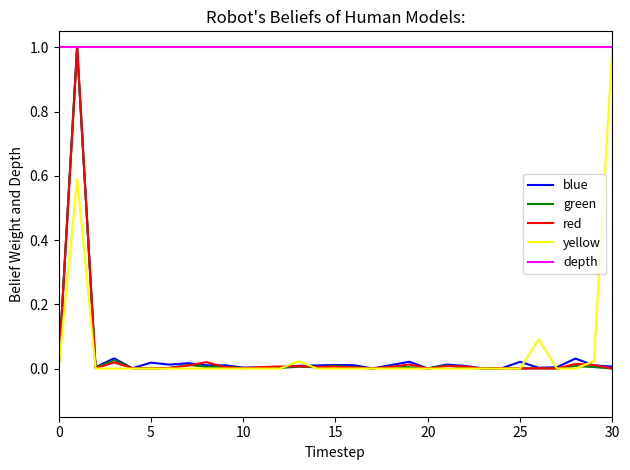

What is the maximum value shown in the chart?

1.0